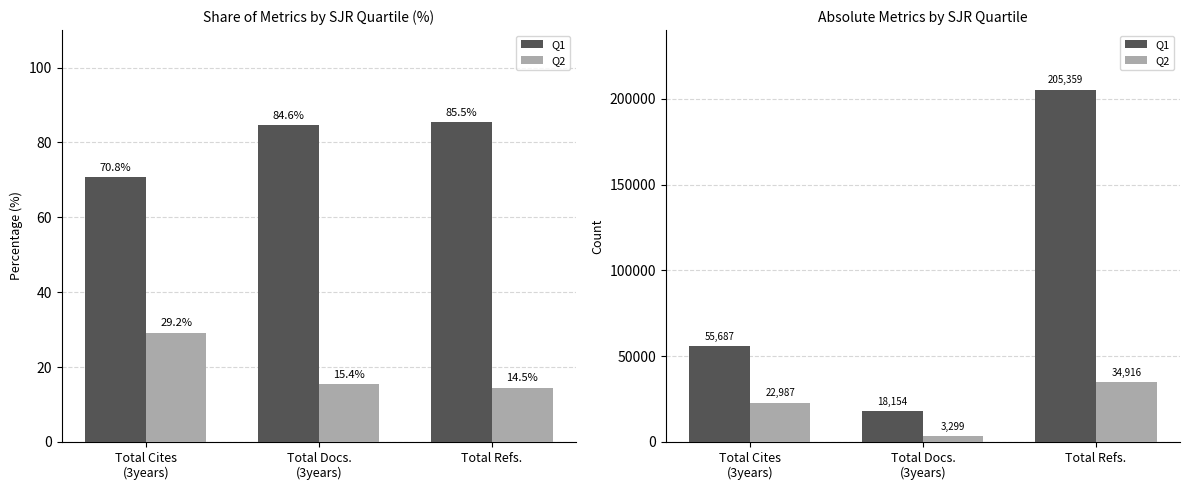

How many values in the Q1 series are below 55687?

1